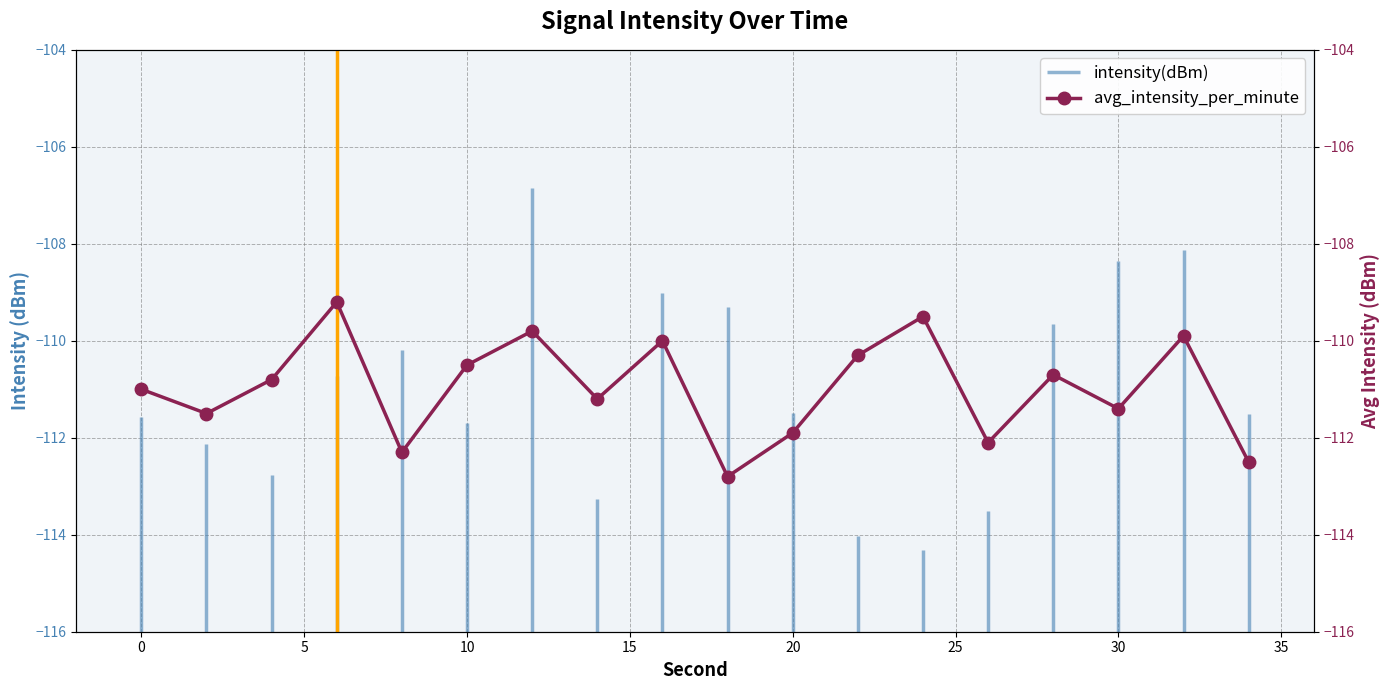

Does the chart display data point markers on the line(s)?

Yes